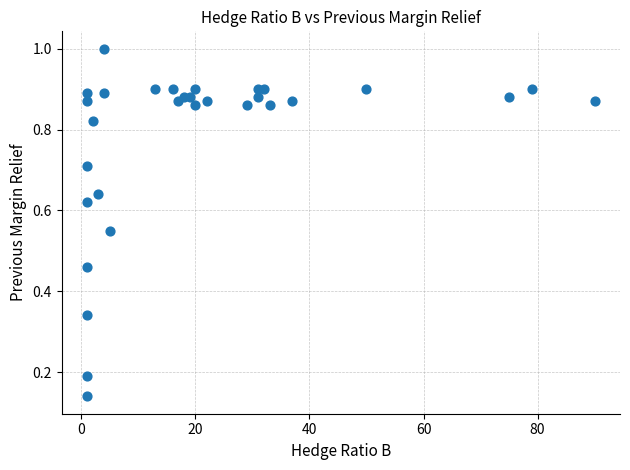

What is the range of X values (max minus min)?

89.0